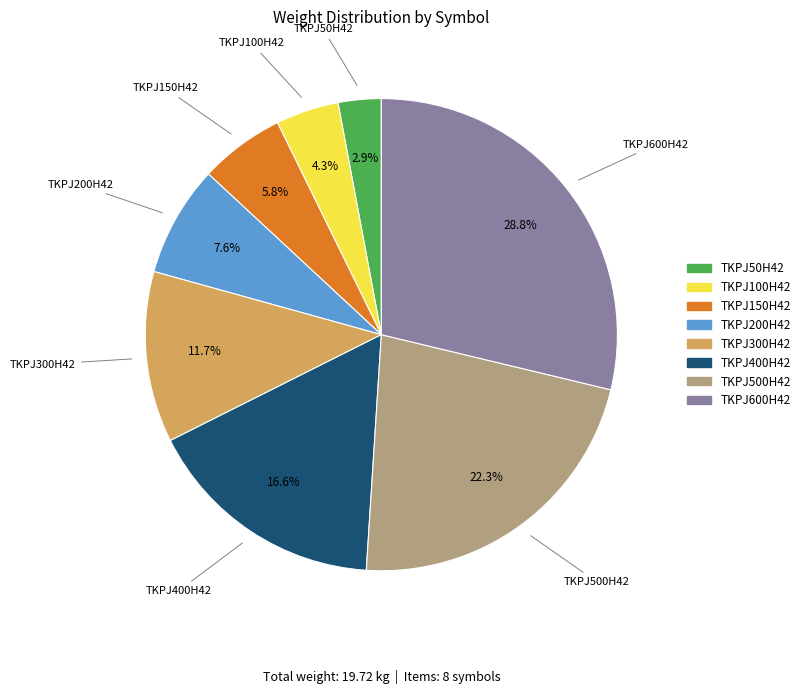

Rank the categories by value from lowest to highest.

TKPJ50H42, TKPJ100H42, TKPJ150H42, TKPJ200H42, TKPJ300H42, TKPJ400H42, TKPJ500H42, TKPJ600H42